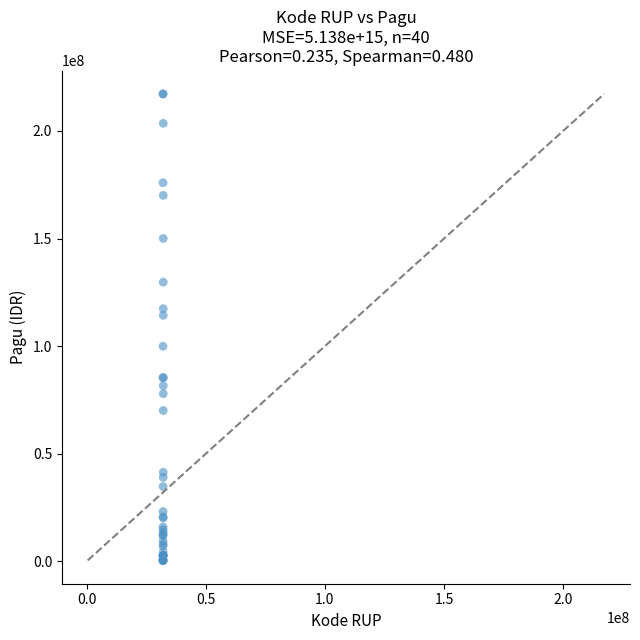

What Y value in the scatter plot is closest to 108830000?

114296000